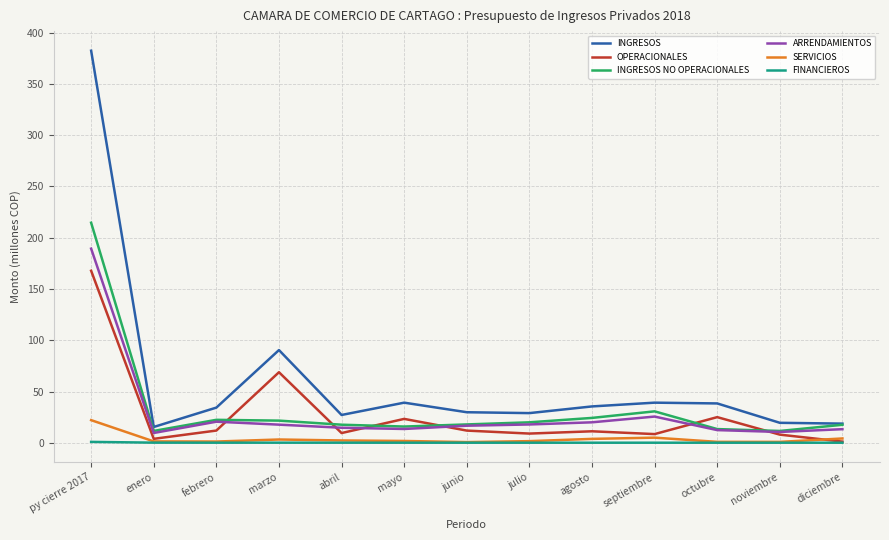

Does the chart have visible grid lines?

Yes